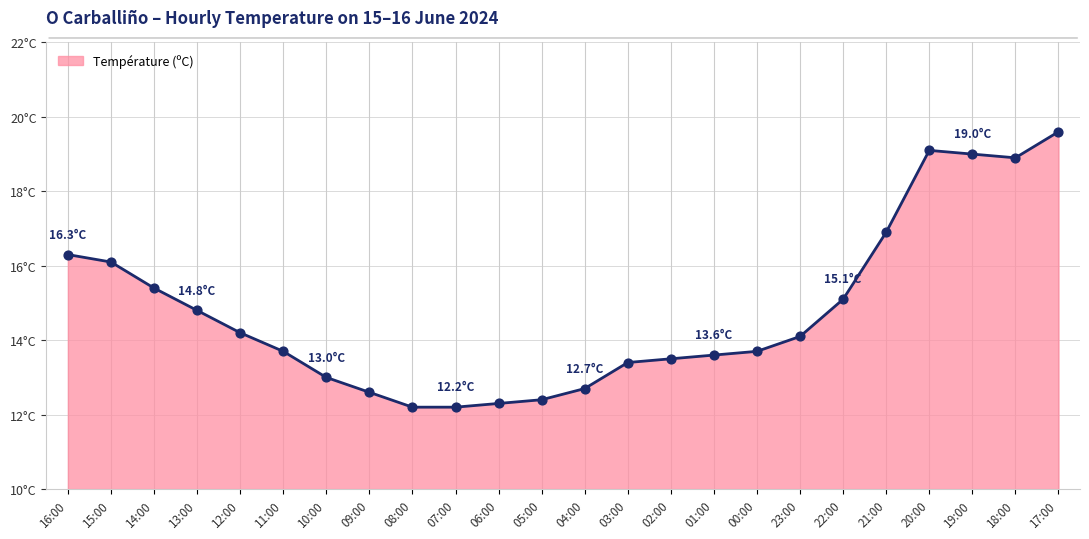

Is this an area chart (filled region under the line)?

Yes